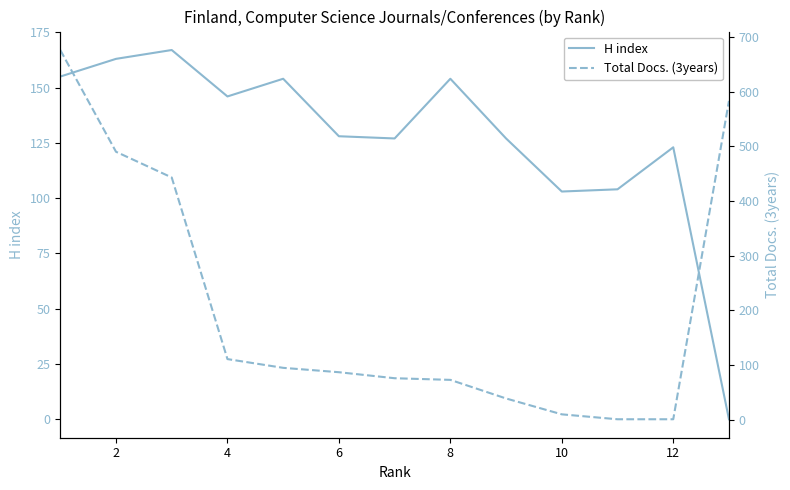

What is the maximum value for H index?

167